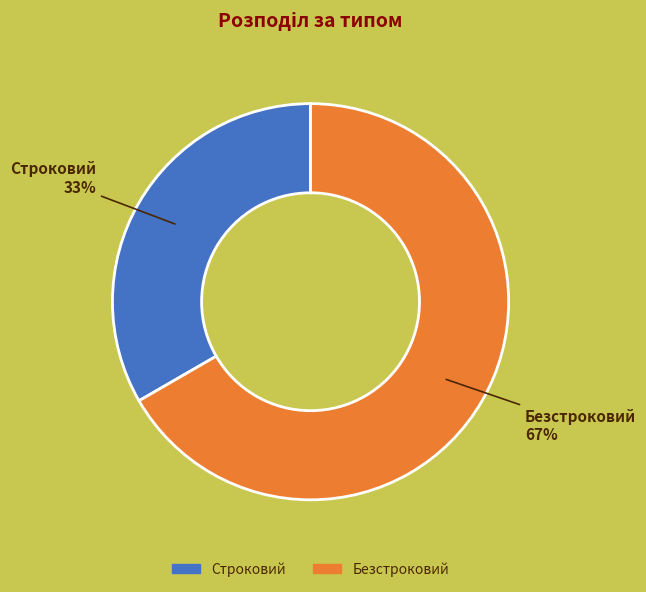

True or false: Безстроковий accounts for 67% of the total.

True